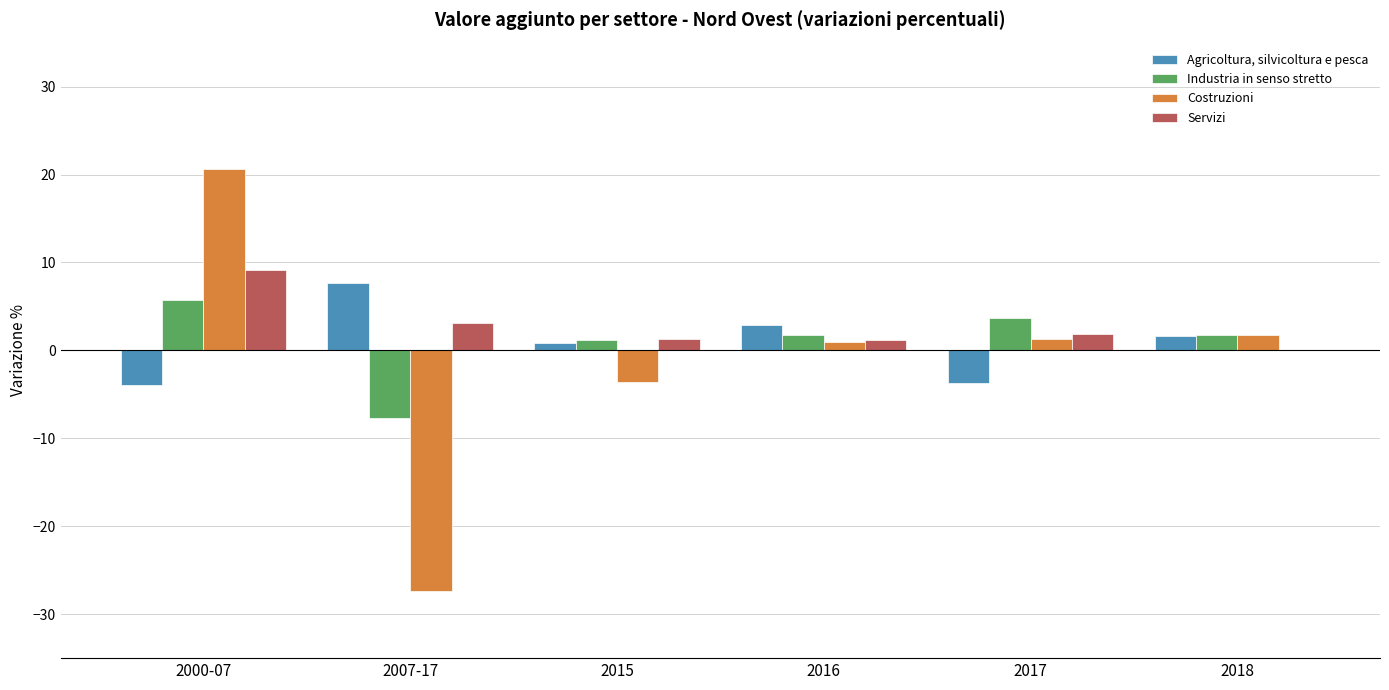

At which category is the sum across all series the highest?

2000-07